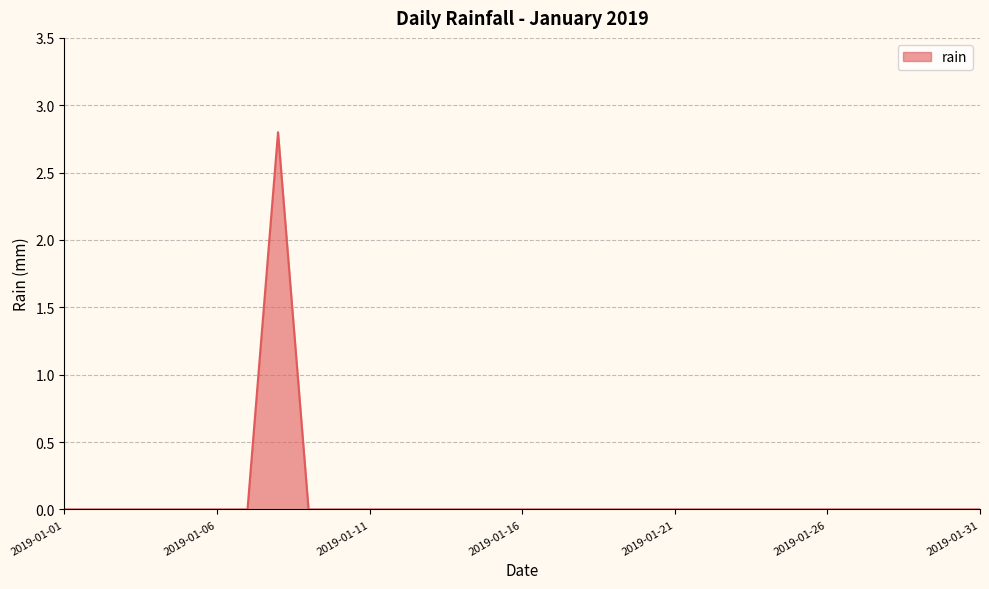

How many distinct data groups are displayed?

1